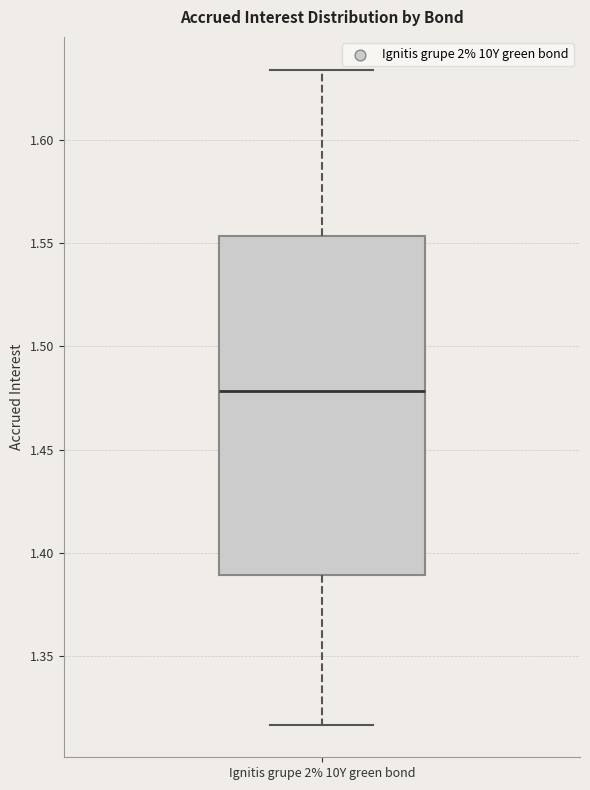

Transcribe this box plot: give where the median line is, the range the box spans, and where the two whiskers end, as read against the y-axis. The values are not printed on the chart, so give them approximately, as read against the axis.

median 1.480, box 1.390 to 1.555, whiskers 1.315 to 1.635